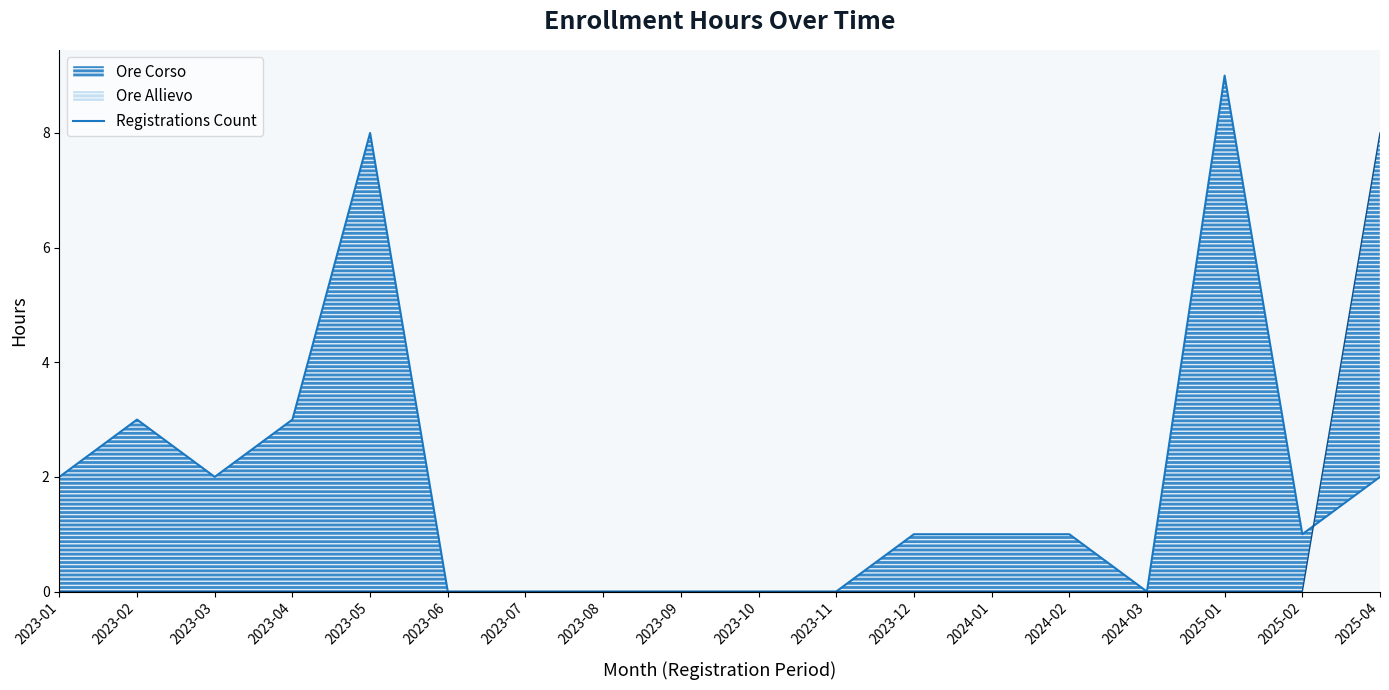

The value at 2023-06 is 6. True or false?

False